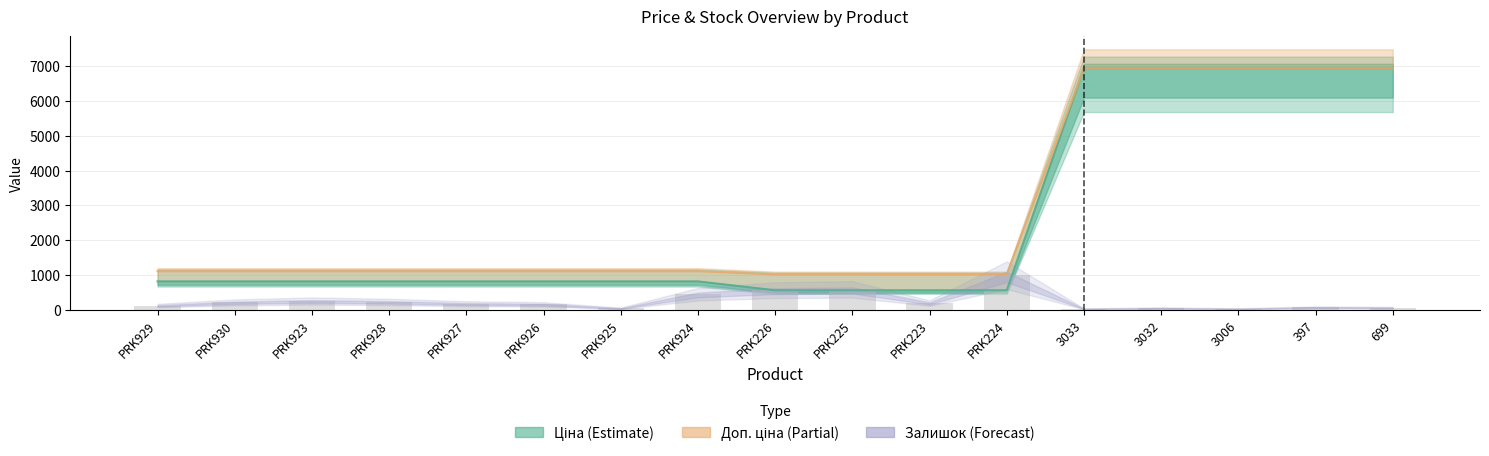

What are all the series names shown in the legend?

Ціна, Доп. ціна, Залишок